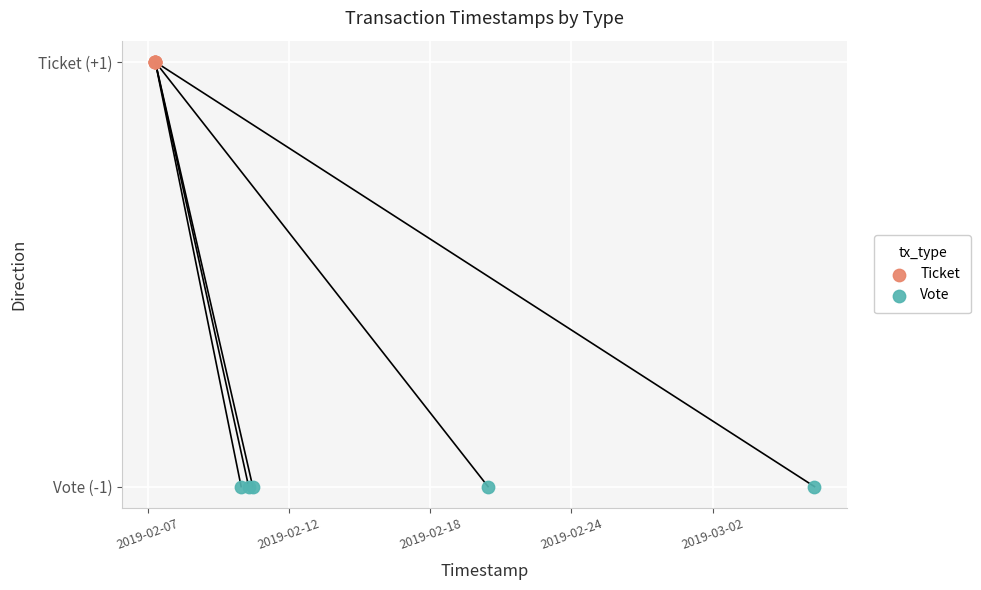

What are all the series names shown in the legend?

Ticket, Vote